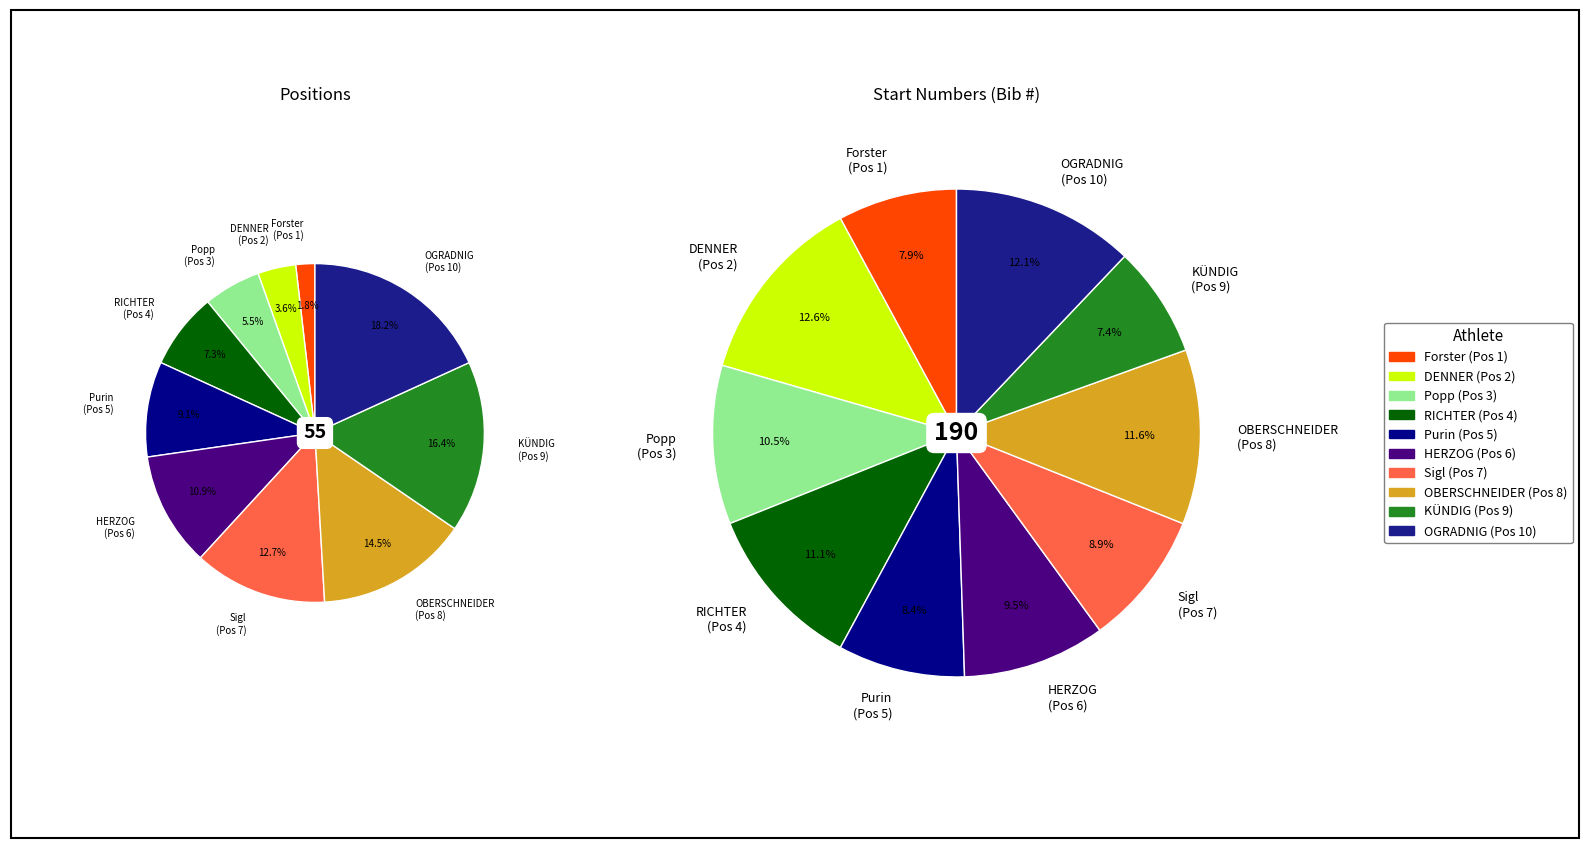

What percentage is the Sigl
(Pos 7) slice, to the nearest percent?

9%